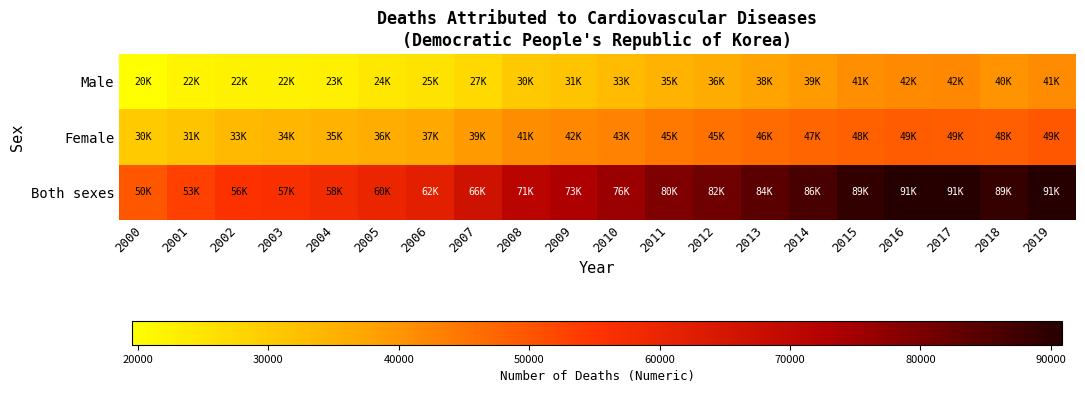

Rank the series at 2010 from lowest to highest value.

Male, Female, Both sexes